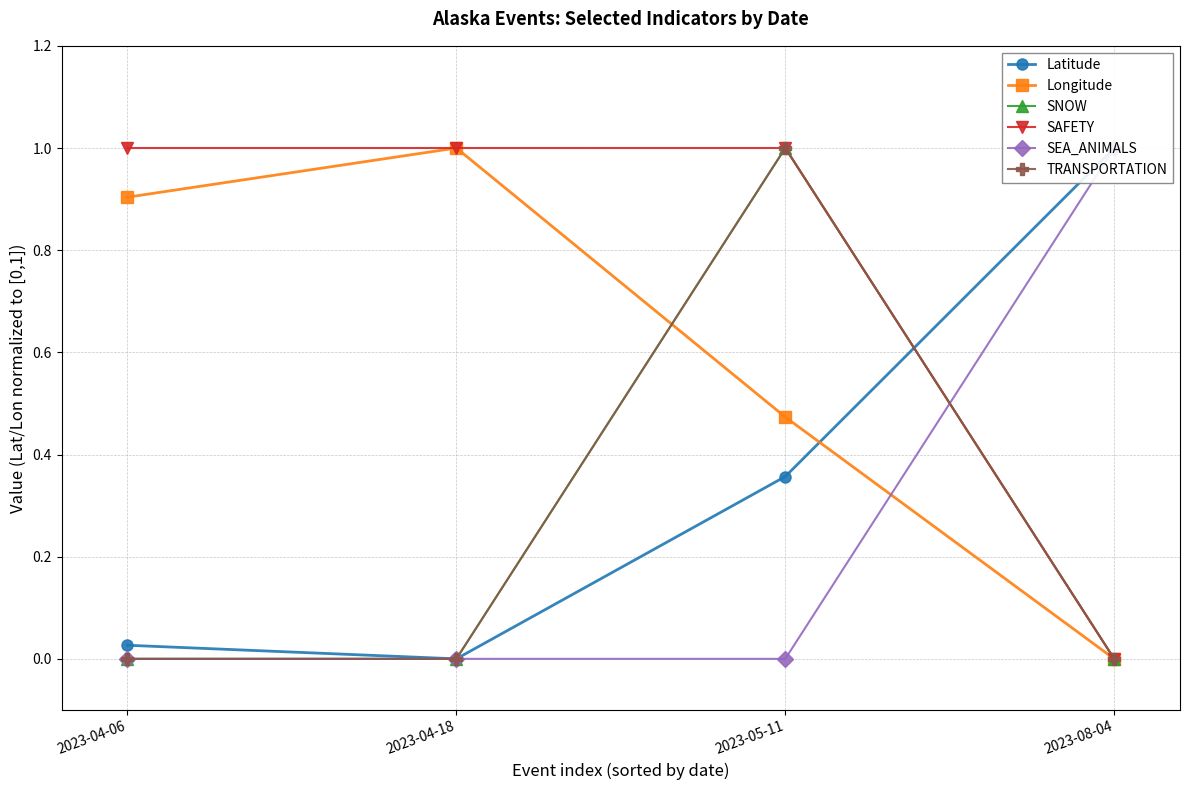

The value of SAFETY at 2023-04-06 is 1.6. True or false?

False